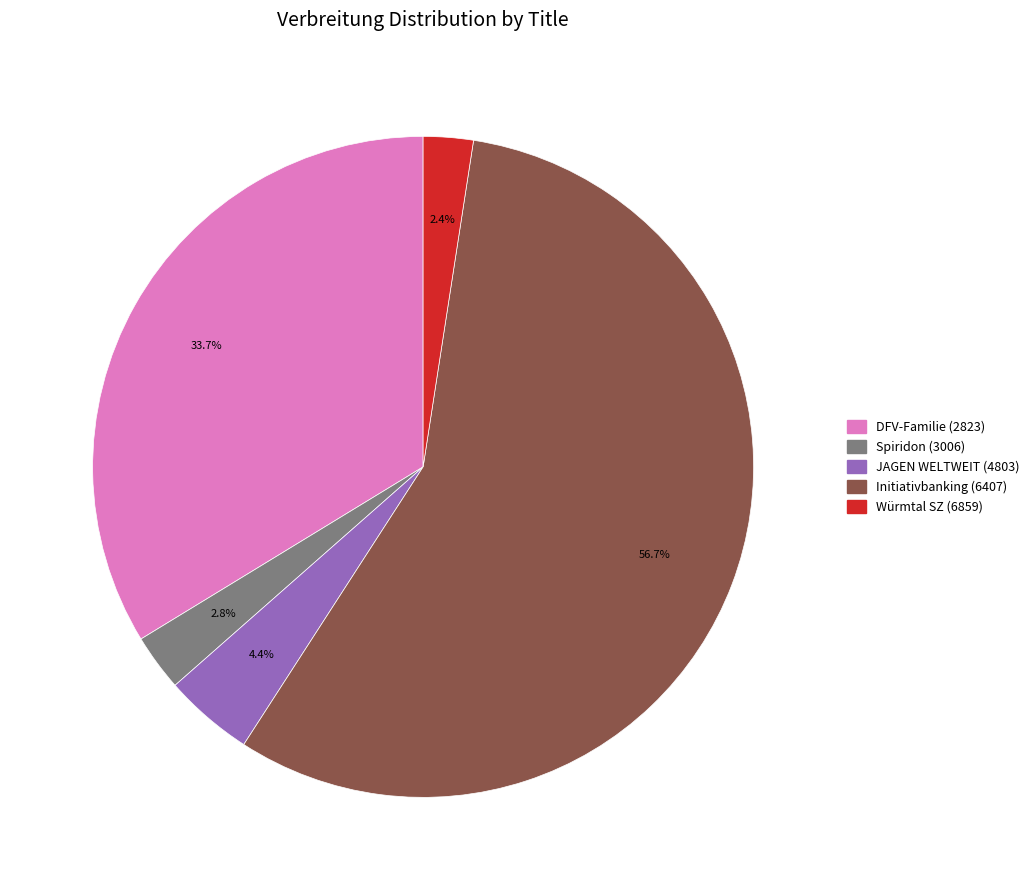

To the nearest percent, what is the average slice percentage?

20%